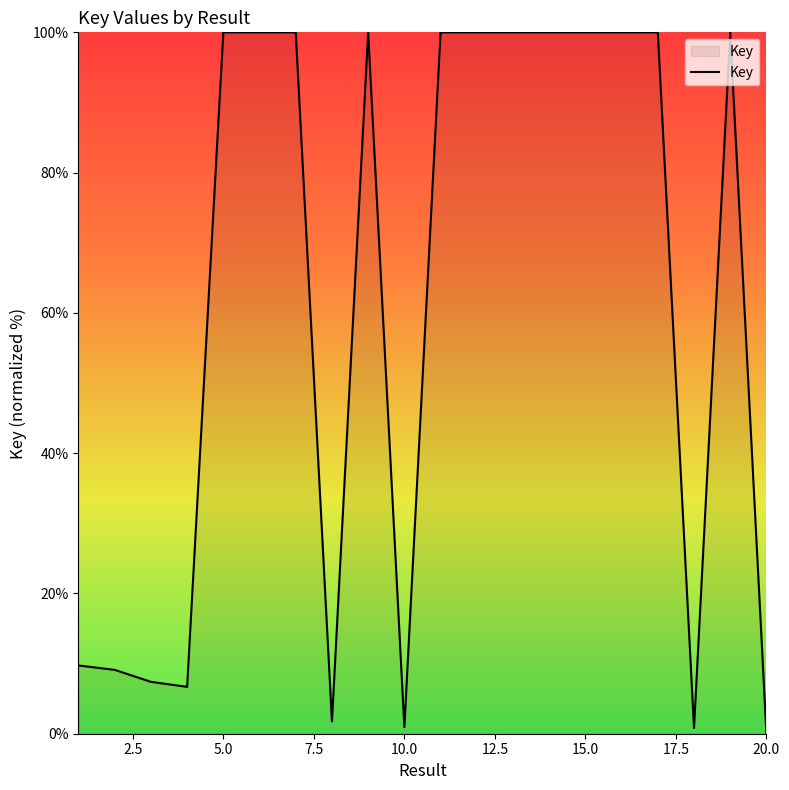

What is the difference between the maximum and minimum values?

100.0